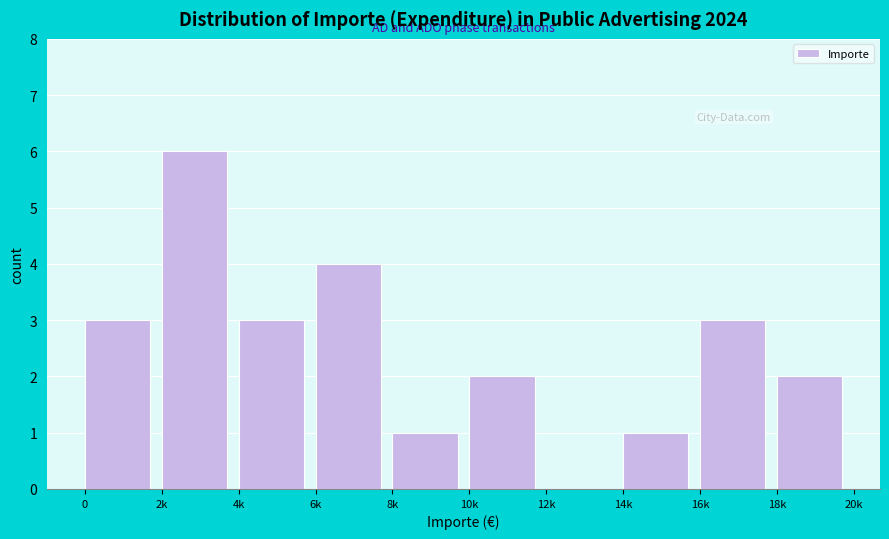

Reading left to right, list all the values displayed in this chart.

0=3	2k=6	4k=3	6k=4	8k=1	10k=2	12k=0	14k=1	16k=3	18k=2